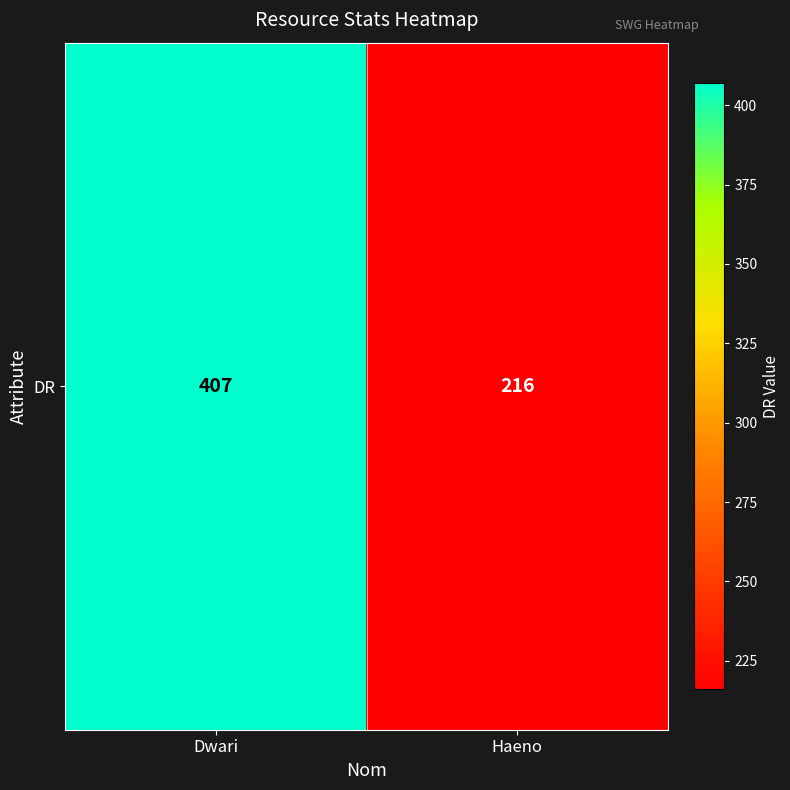

Between Haeno and Dwari, which is larger?

Dwari